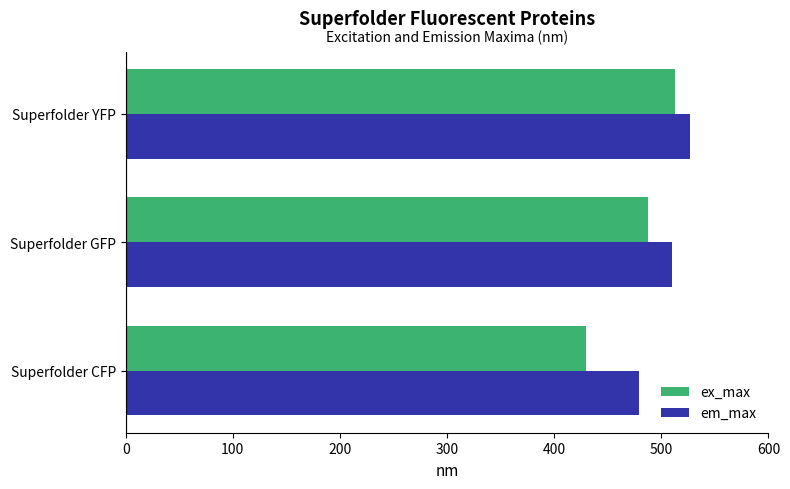

What is the difference between the maximum and minimum values in the em_max series?

48